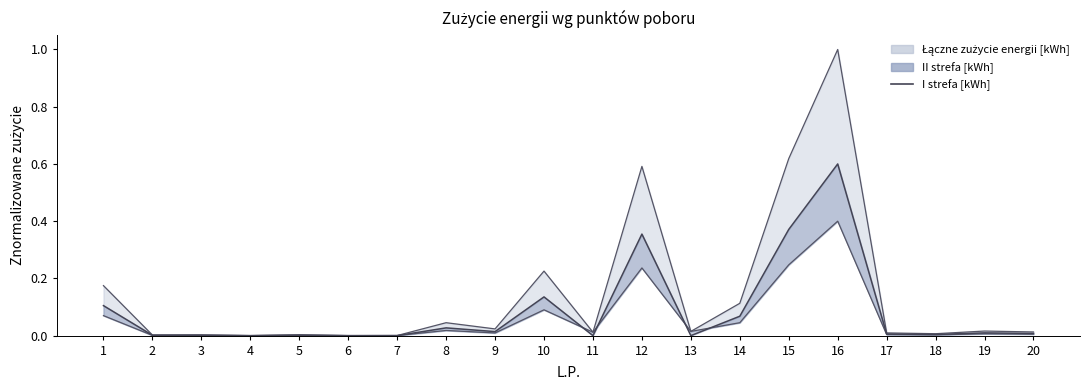

What is the greatest value displayed?

0.6